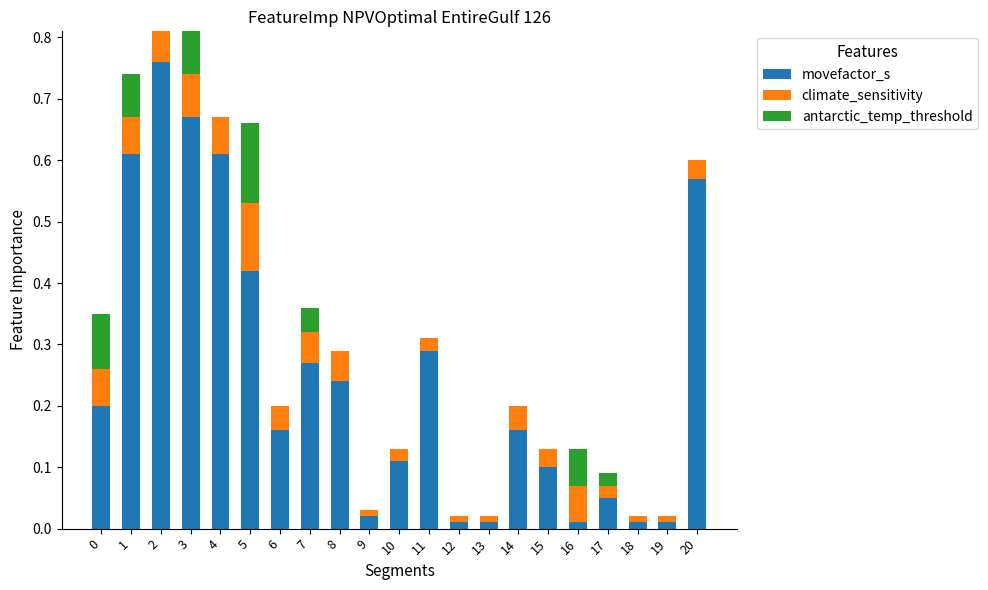

What is the sum of all movefactor_s values?

5.3